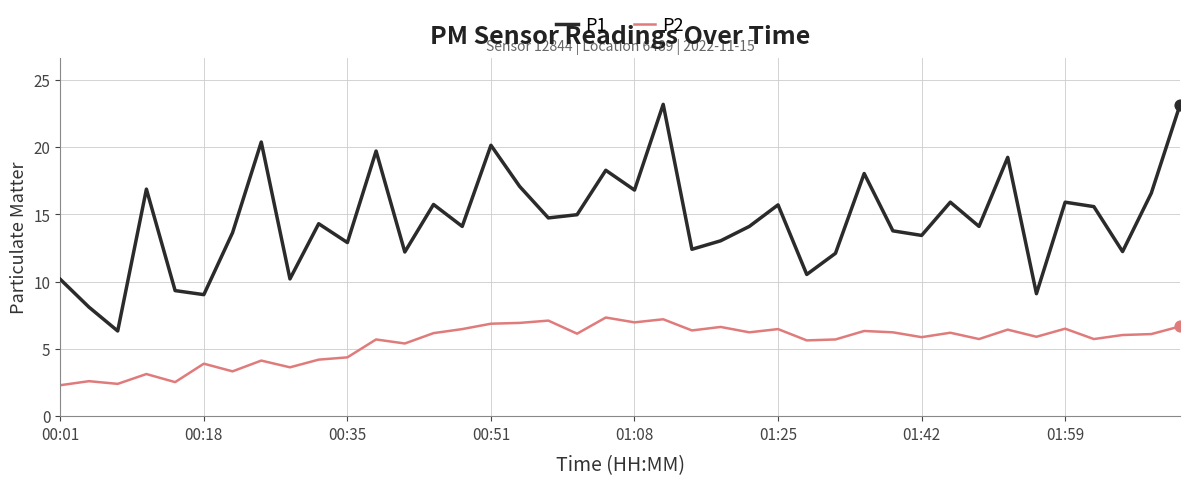

What is the greatest value displayed?

23.2